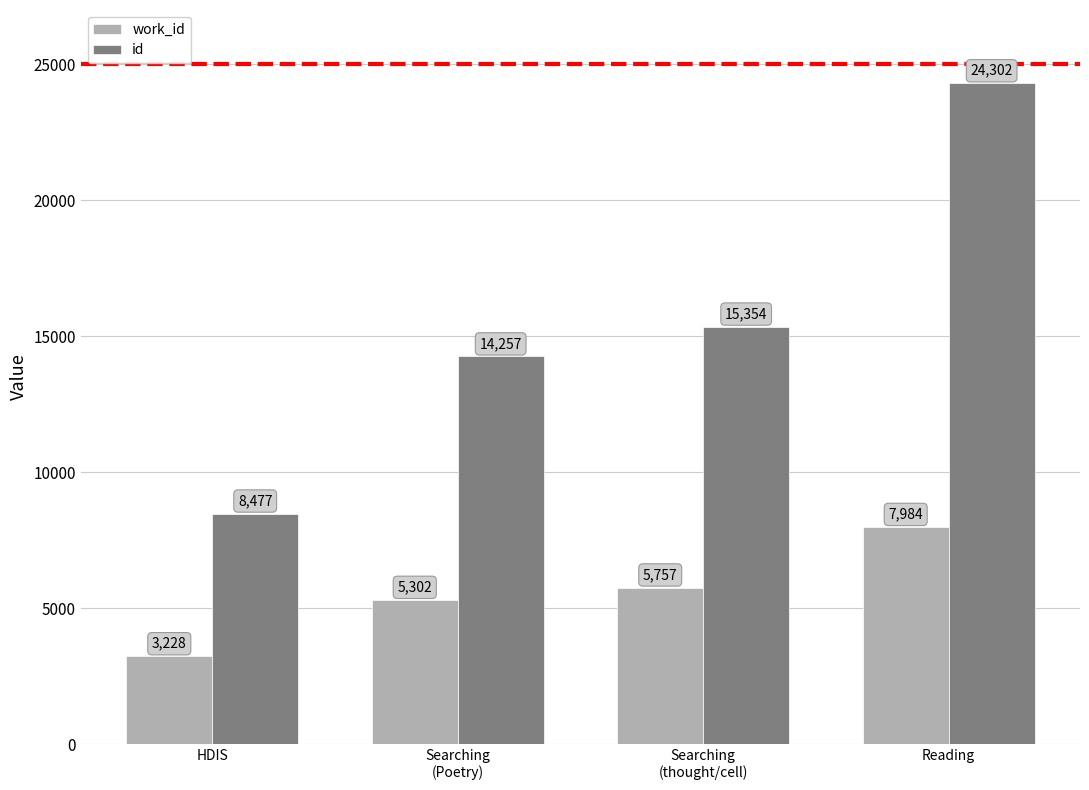

What is the spread (max minus min) of values at Searching
(Poetry)?

8955